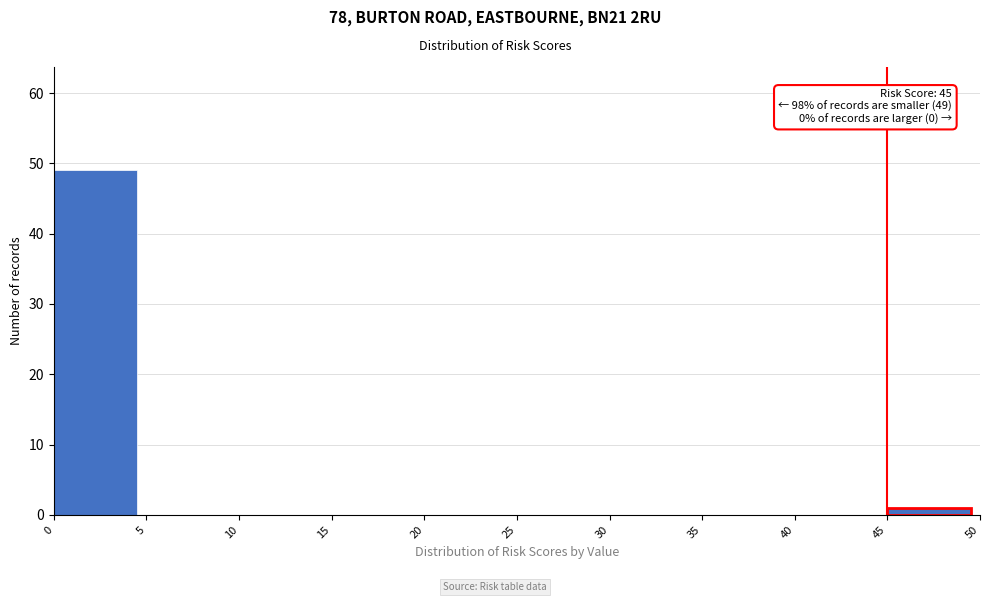

Over which range of the x-axis is the bar tallest?

0 to 5